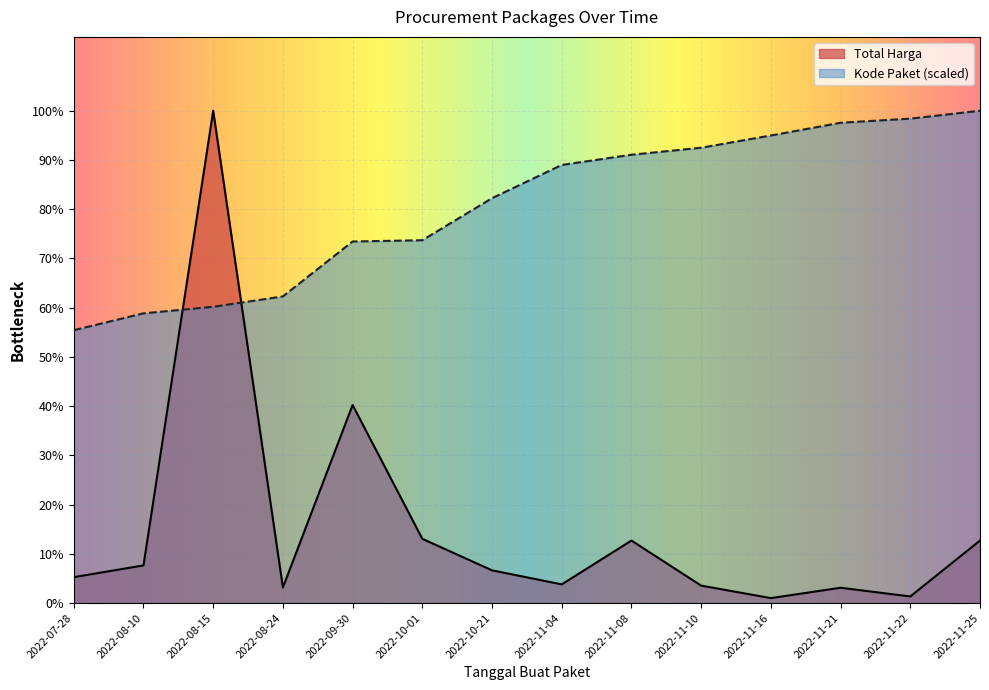

How many distinct data groups are displayed?

2